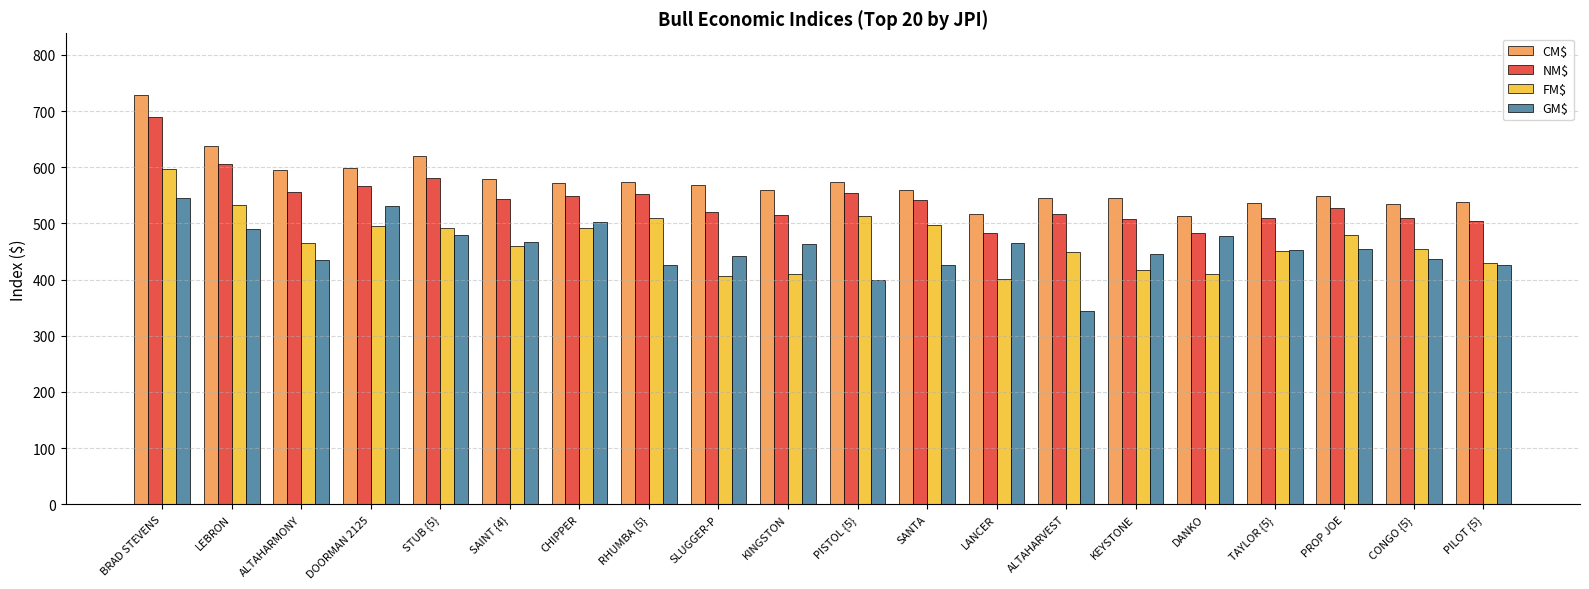

What is the lowest value of the GM$ series?

344